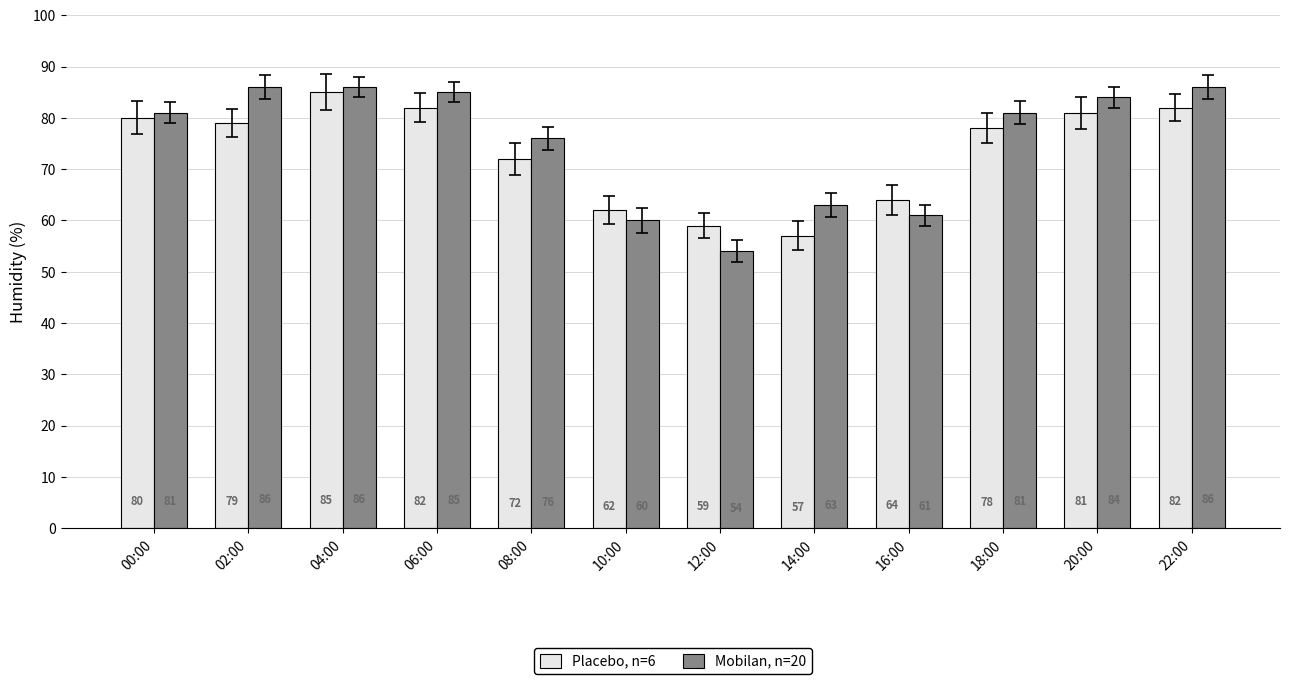

What is the sum of the Mobilan, n=20 values at 18:00 and 20:00?

165